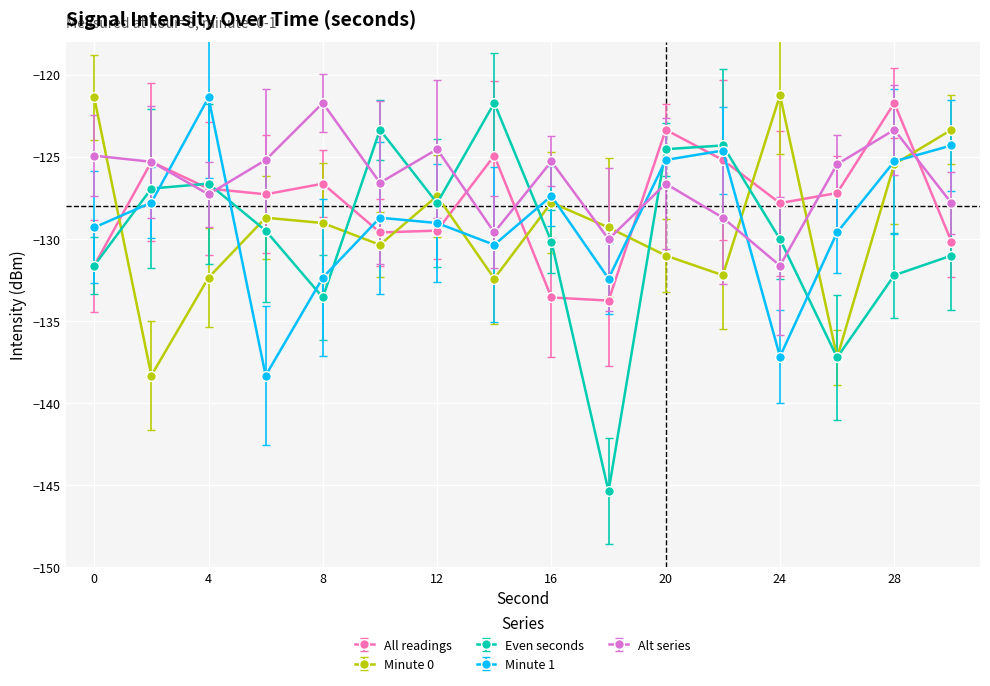

Which series ends up on top after the final intersection of Minute 1 and All readings?

Minute 1